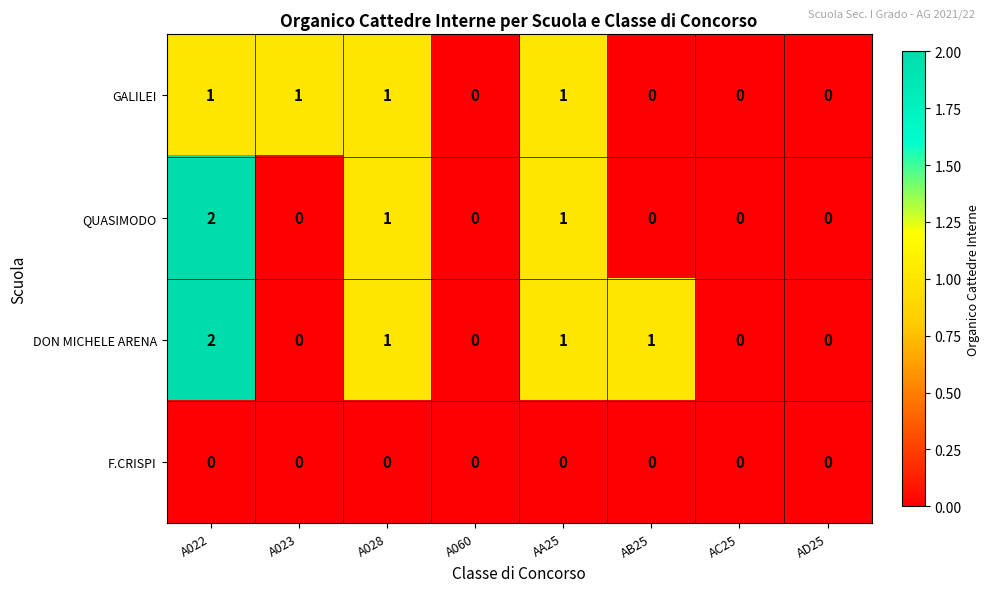

The F.CRISPI series shows 0 at A023. True or false?

True